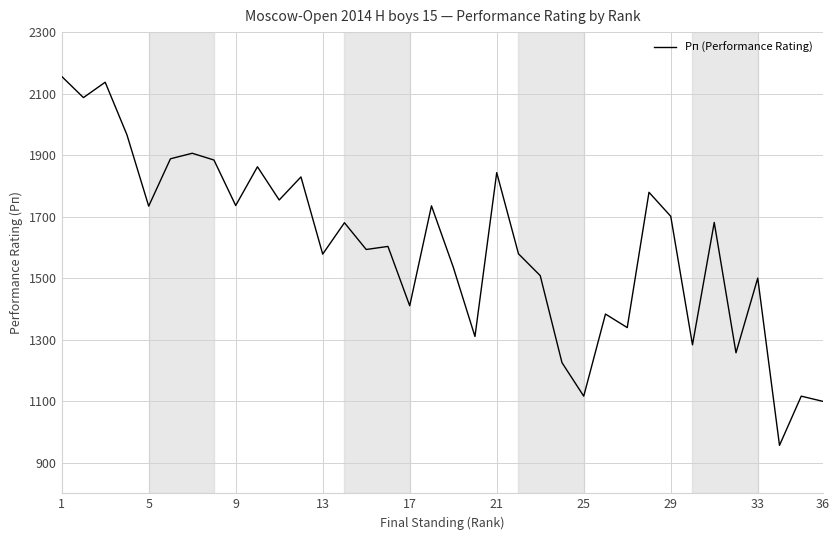

What is the minimum value shown in the chart?

956